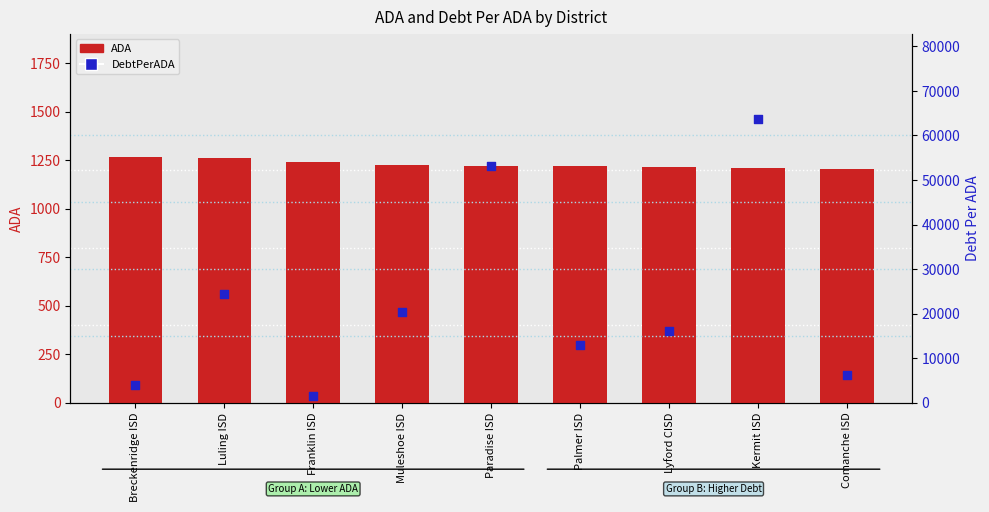

At how many categories does at least one series exceed 3826?

8